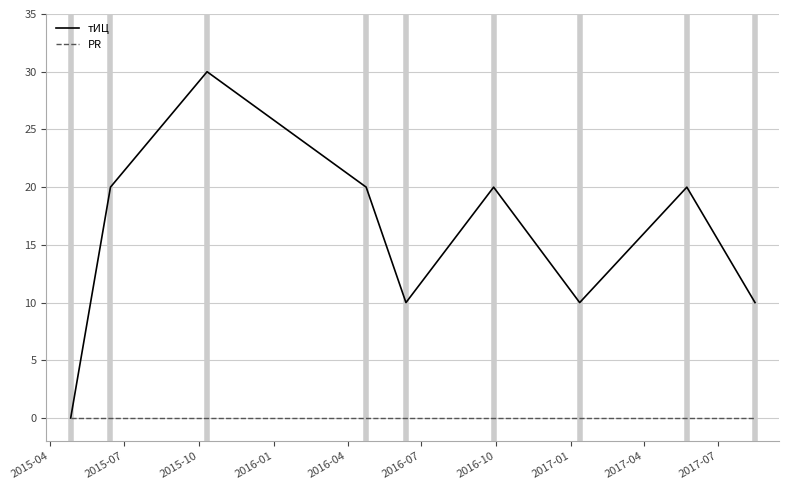

What is the greatest value displayed?

30